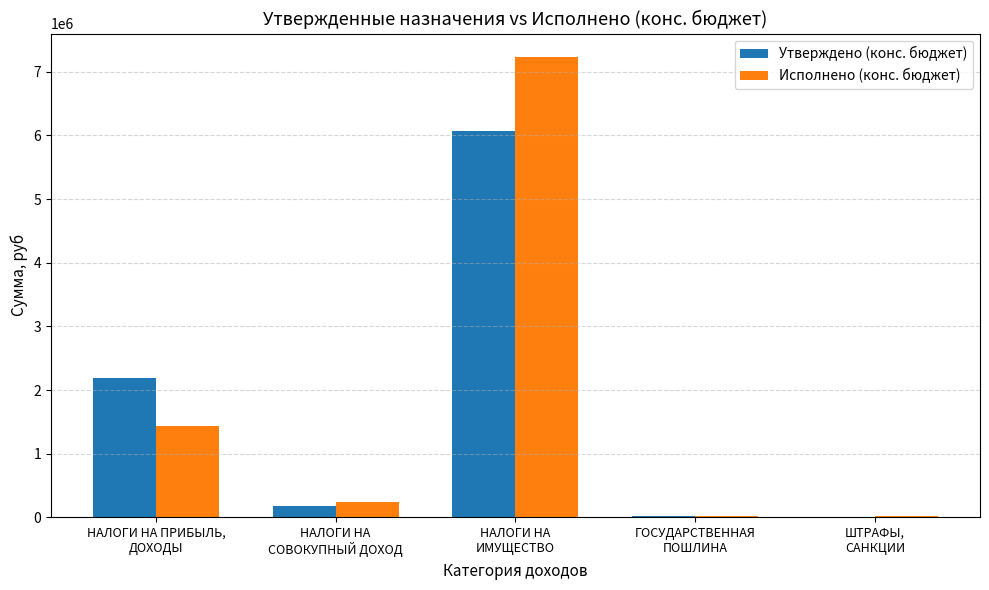

What is the highest value of the Исполнено (конс. бюджет) series?

7238979.6